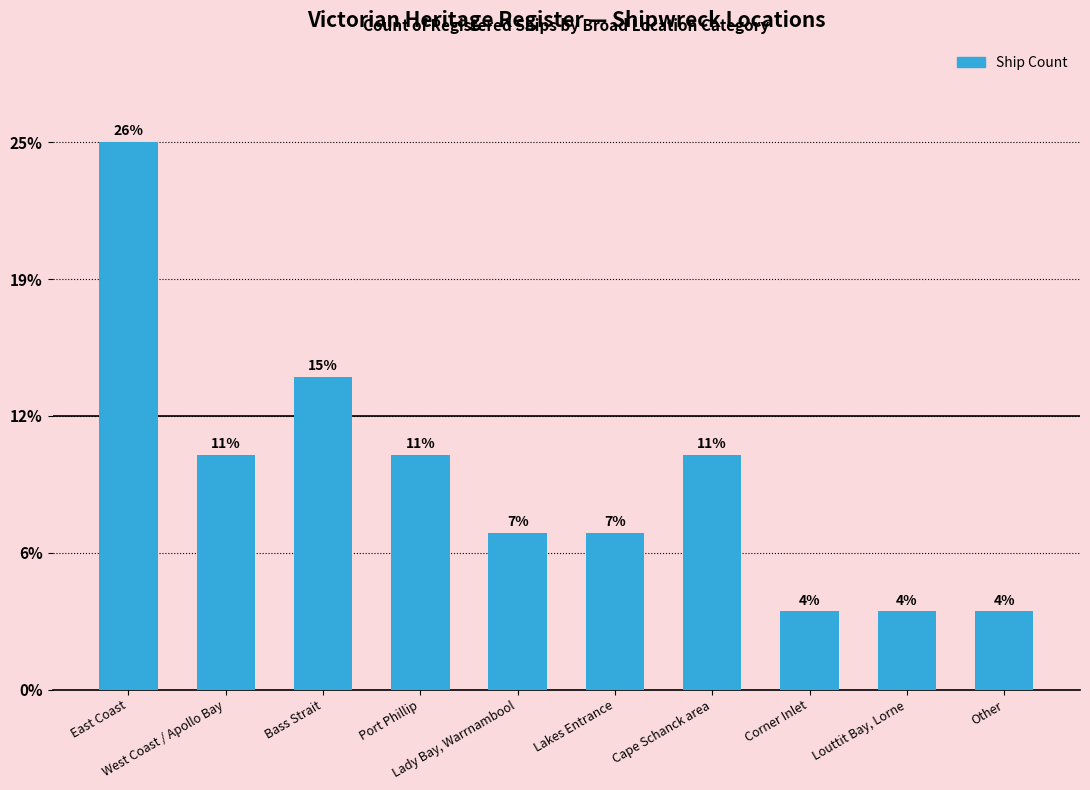

Are the bars horizontal?

No